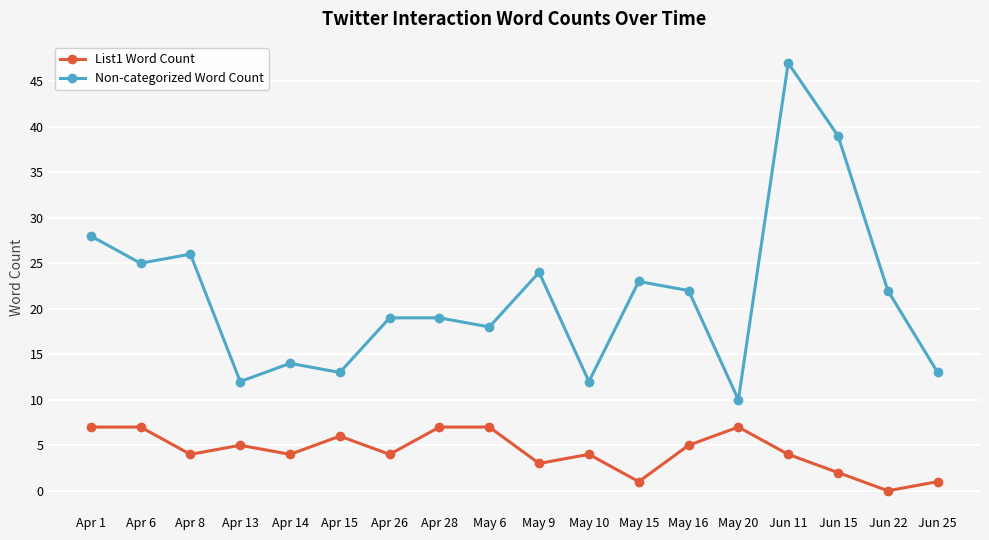

In Non-categorized Word Count, how many points are lower than both neighbors (excluding endpoints)?

6